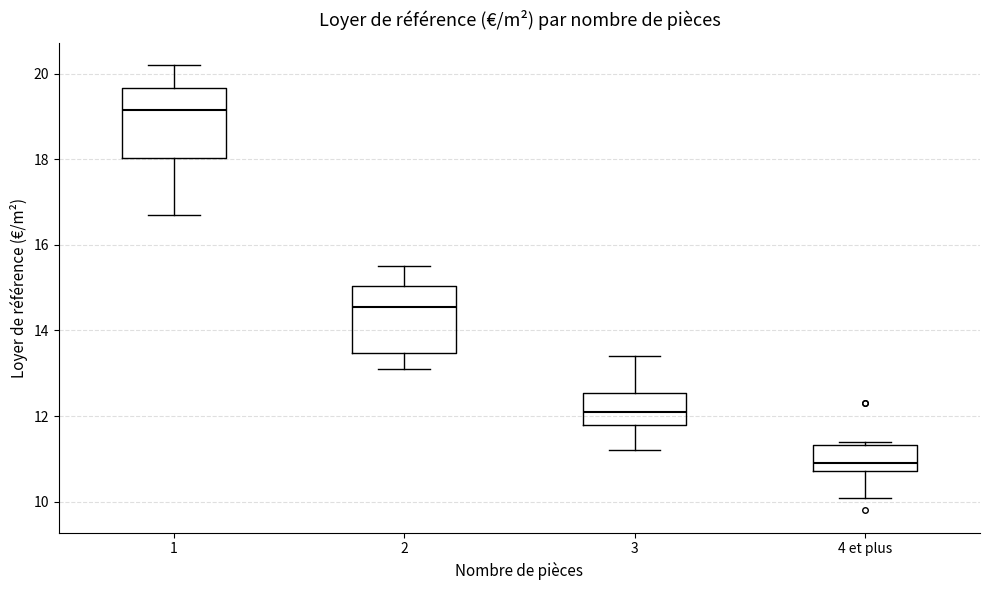

Reading left to right, read every box against the y-axis: the position of its median line, the range the box covers, and the ends of its whiskers. The values are not printed on the chart, so give them approximately, as read against the axis.

1: median 19.2, box 18.0 to 19.6, whiskers 16.8 to 20.2
2: median 14.6, box 13.4 to 15.0, whiskers 13.2 to 15.6
3: median 12.2, box 11.8 to 12.6, whiskers 11.2 to 13.4
4 et plus: median 11.0, box 10.8 to 11.4, whiskers 10.2 to 11.4 (just above the box's upper edge)